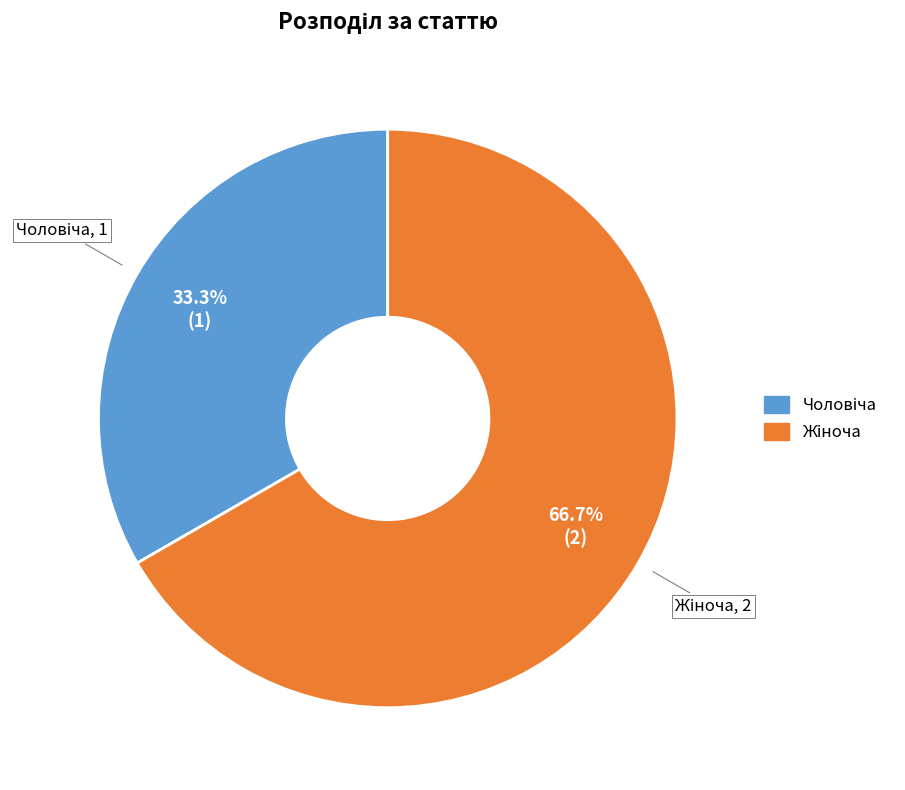

Is there a majority slice in this chart?

Yes